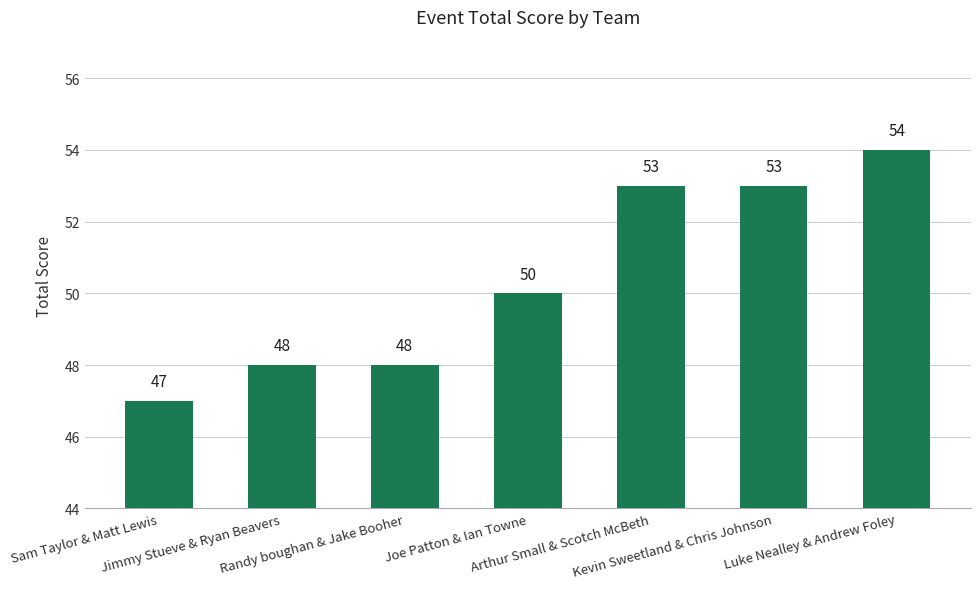

What is the label of the 4th bar from the right?

Joe Patton & Ian Towne